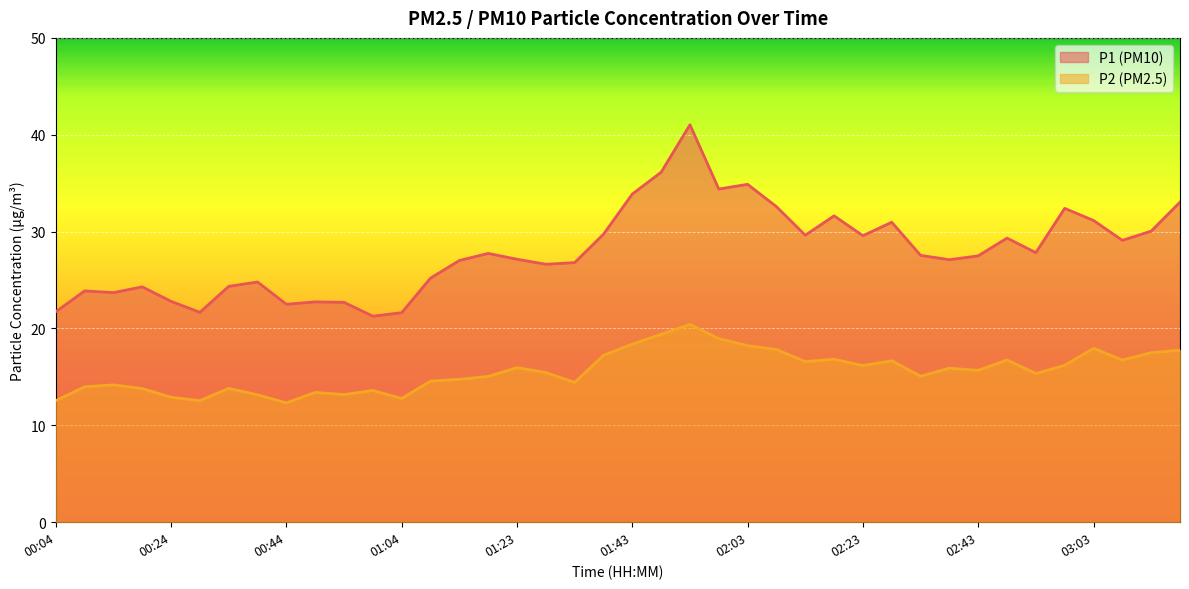

The value of P2 at 00:44 is 12.3. True or false?

True